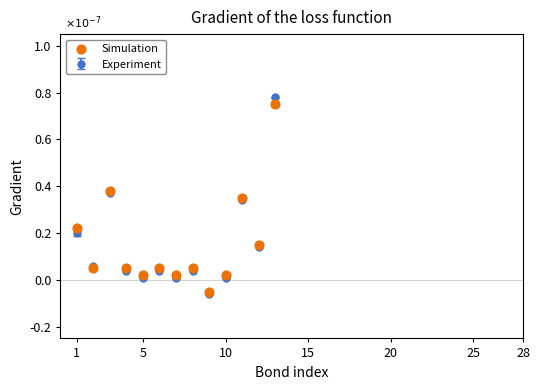

Does the chart have visible grid lines?

No